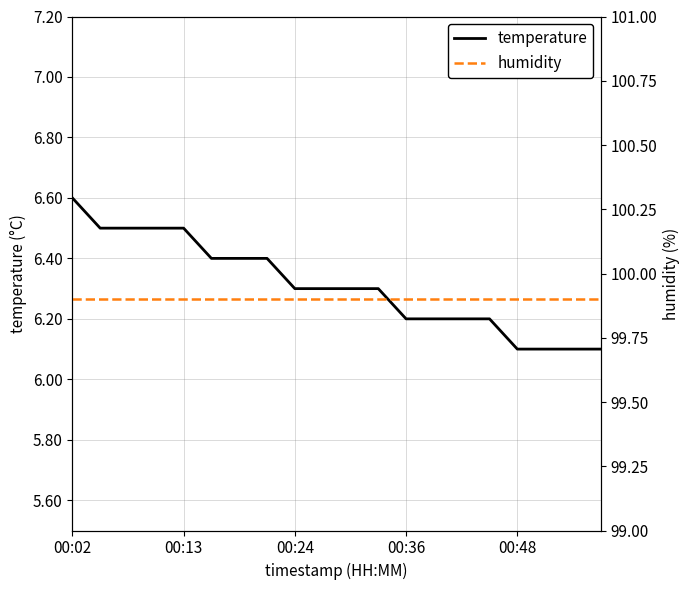

The temperature series shows 2.9 at 00:48. True or false?

False